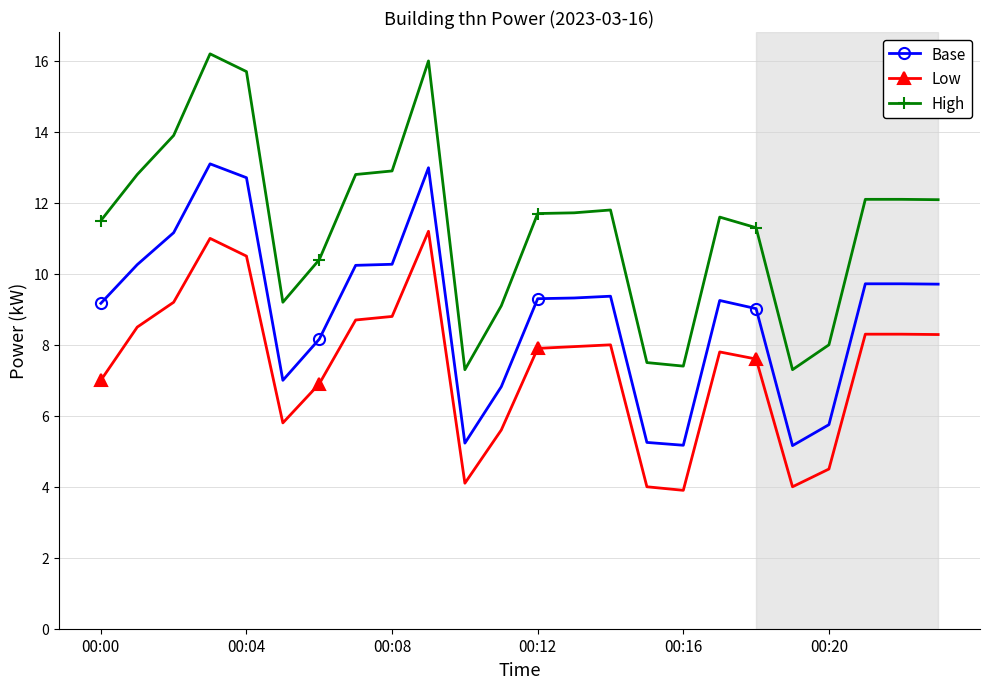

Which series has the widest spread of values?

High